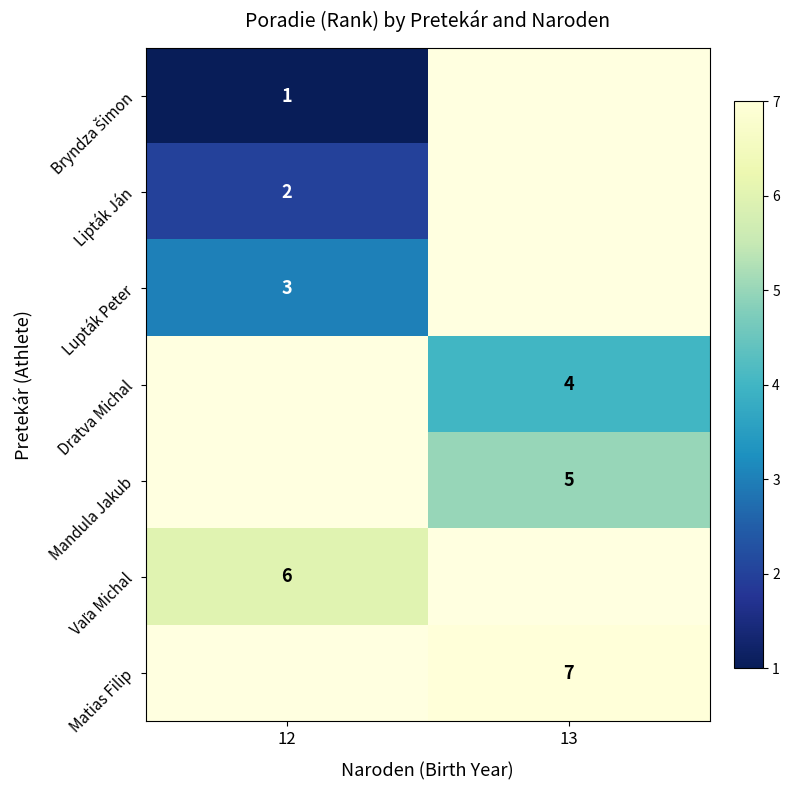

Which category has the highest value across all series?

13